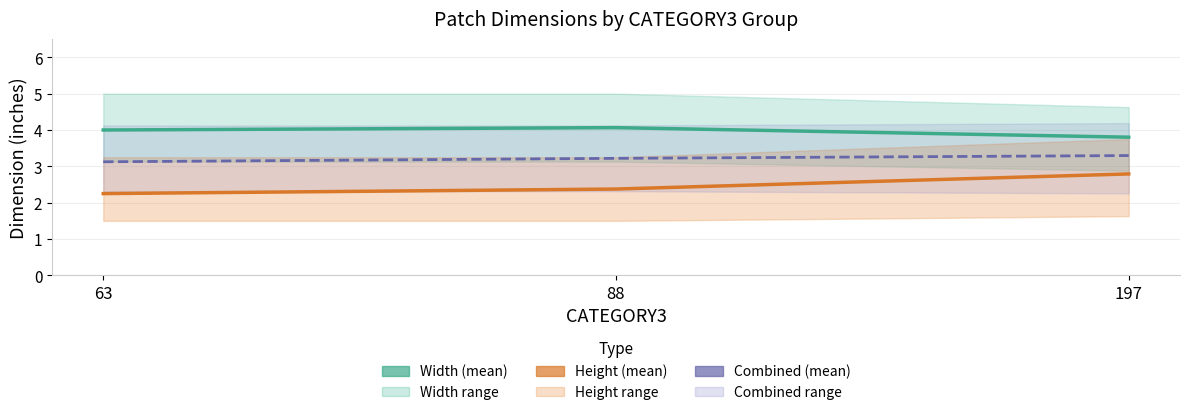

Is this an area chart (filled region under the line)?

No